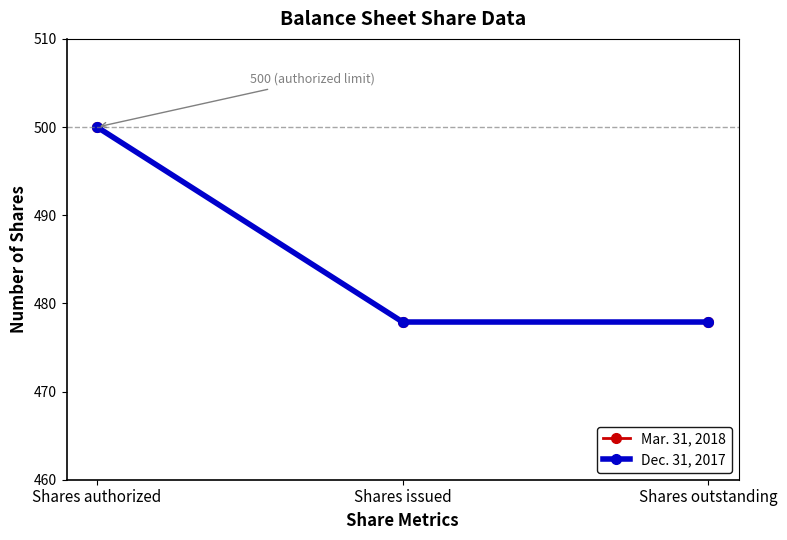

What is the label of the 1st point from the left?

Shares authorized